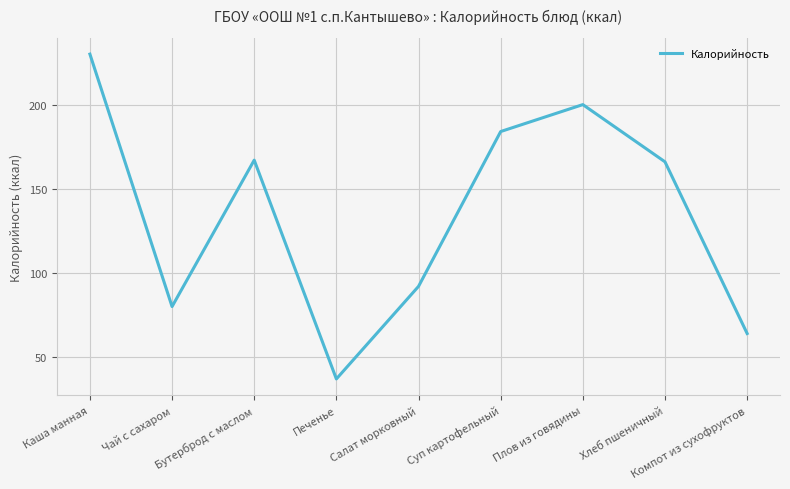

What is the average value?

136